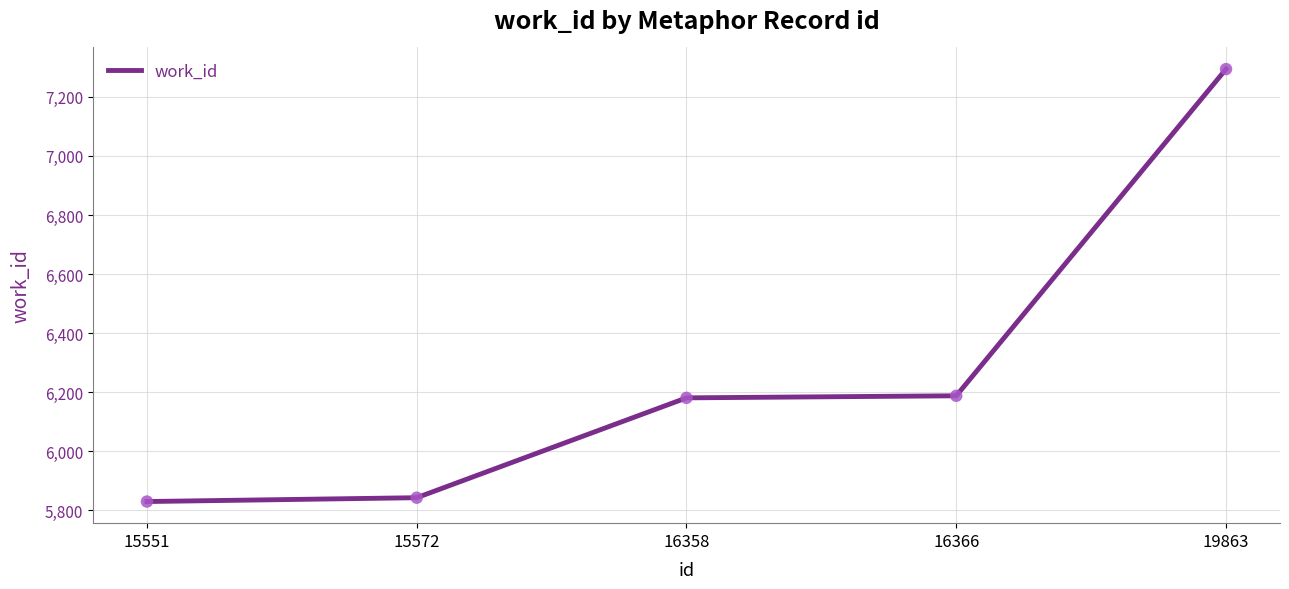

What is the ratio of the value at 15572 to the value at 19863?

0.8